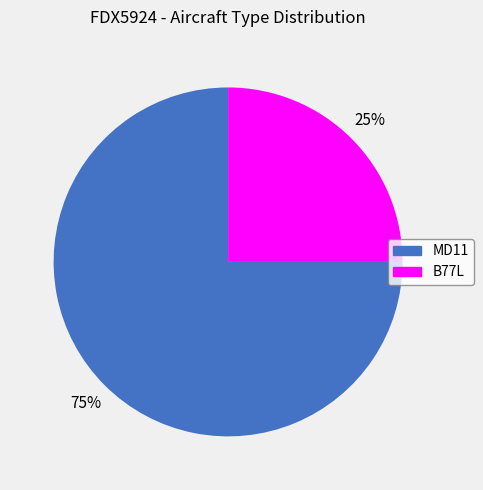

To the nearest percent, what portion does MD11 represent?

75%